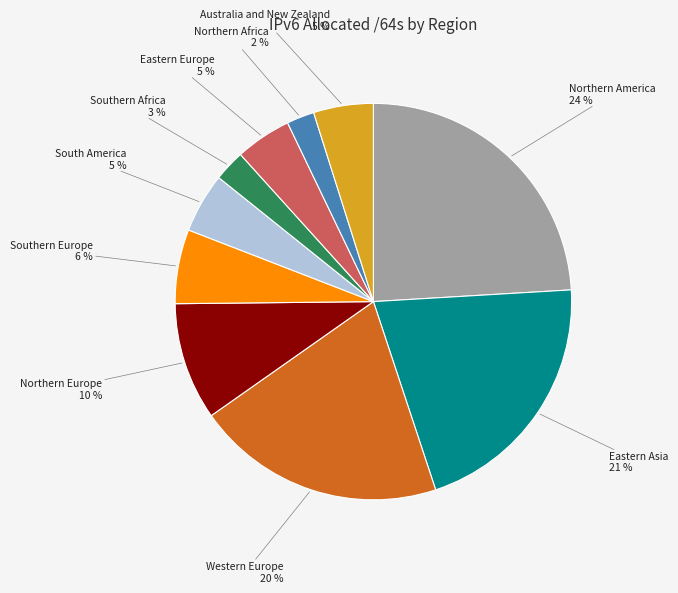

Count the number of slices in the pie.

10